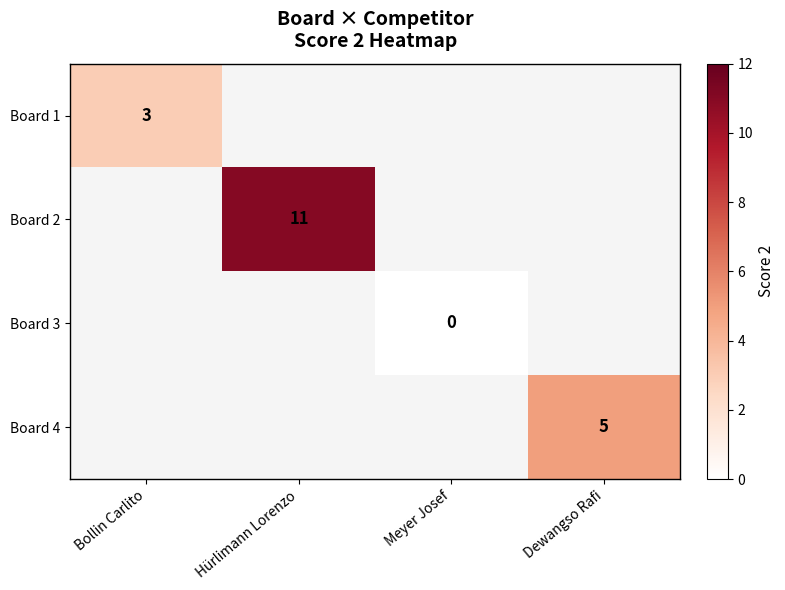

True or false: Board 4 has a value of 5 at Dewangso Rafi.

True